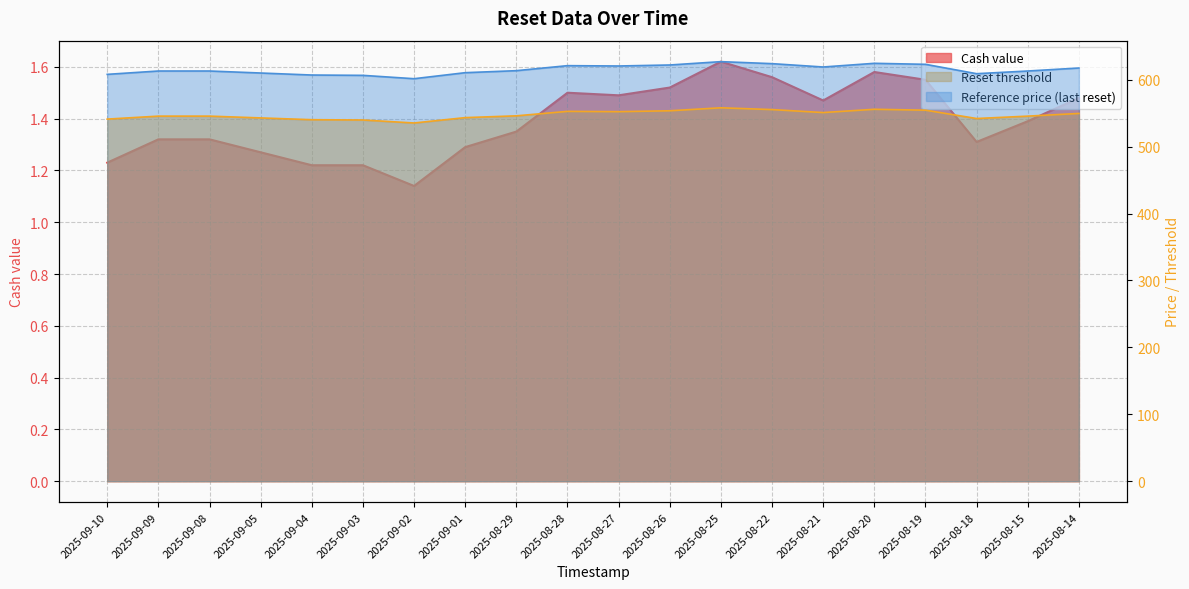

True or false: Cash value has a value of 1.3 at 2025-09-09.

True